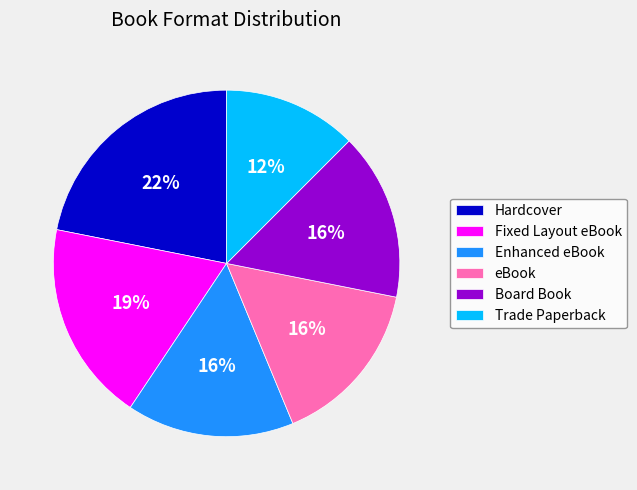

Count the number of slices in the pie.

6